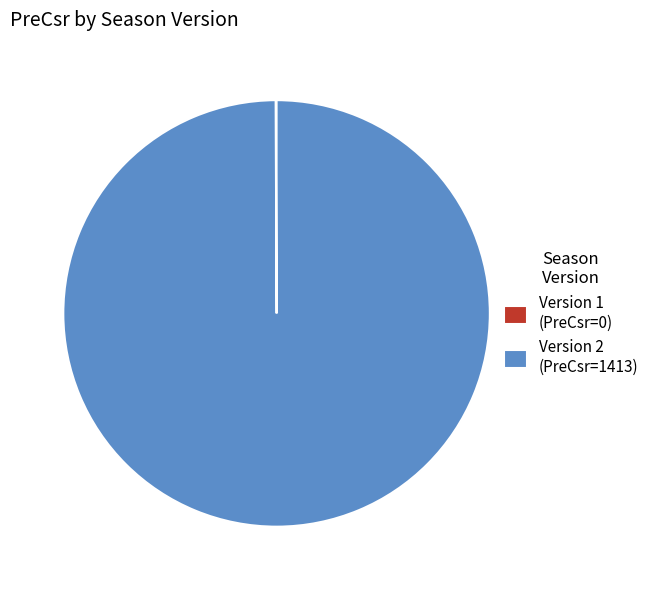

Is there a majority slice in this chart?

Yes